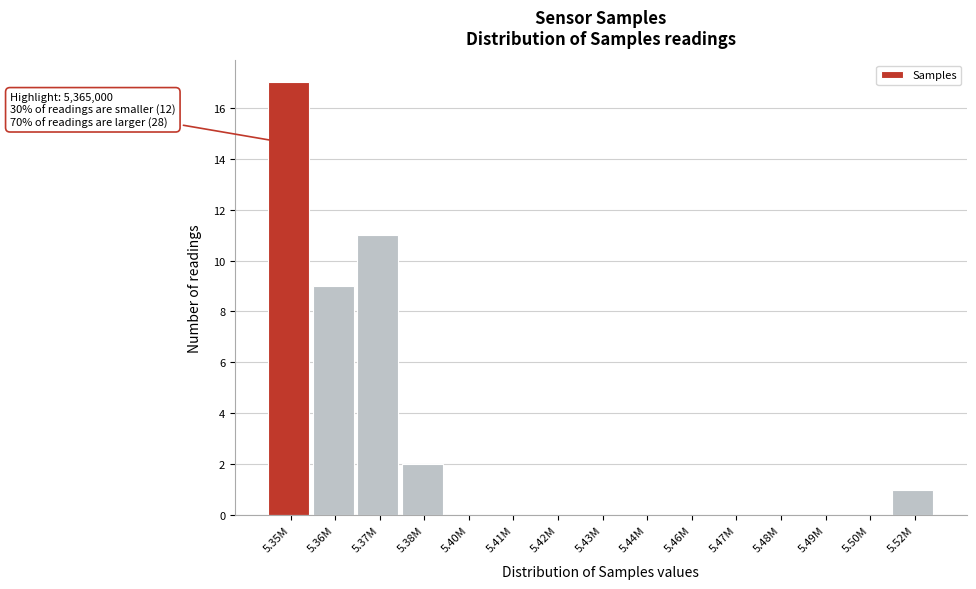

Which category has the highest value across all series?

5.35M